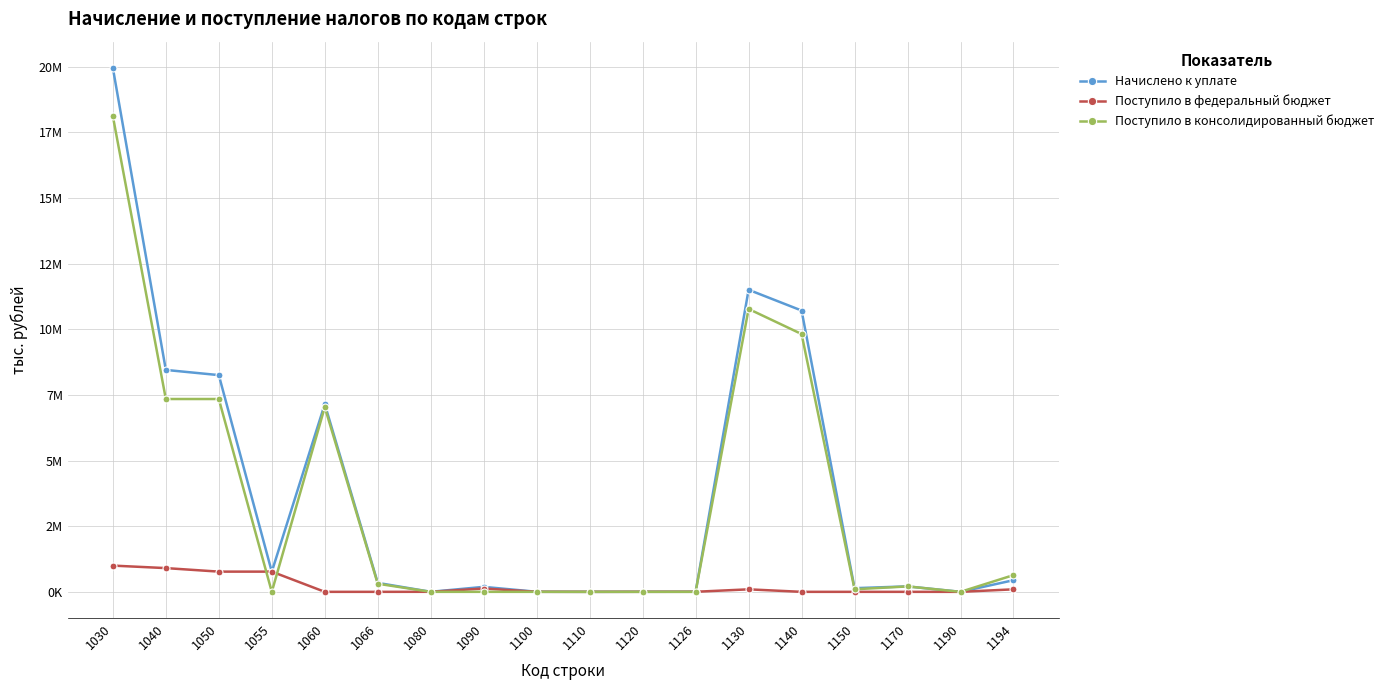

Where is the first local minimum for Поступило в федеральный бюджет?

1110